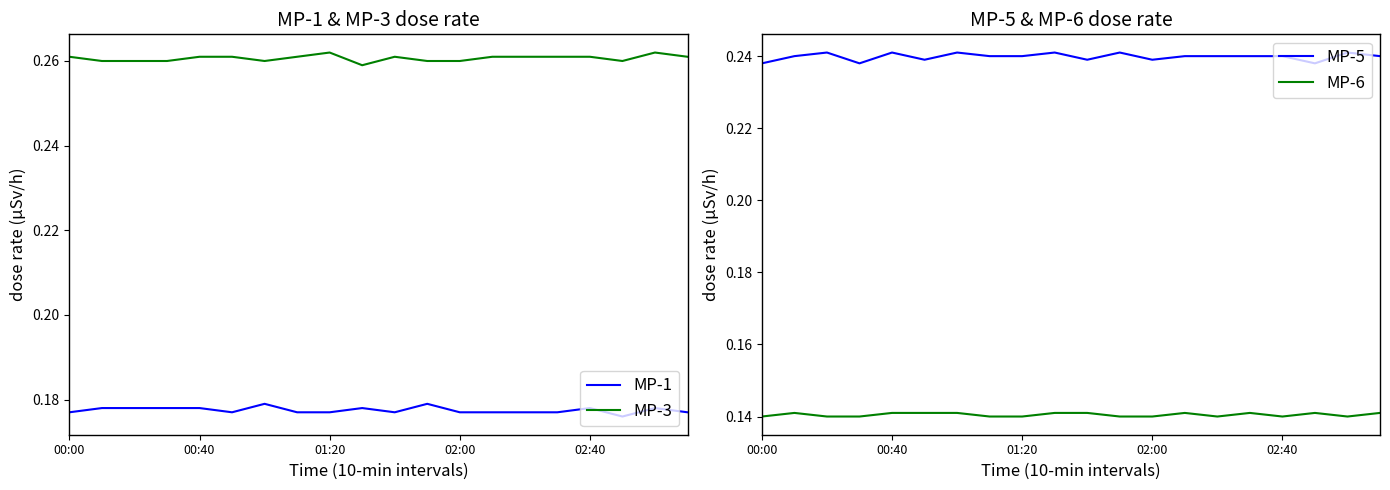

What is the value of the MP-6 point at the 6th from the left?

0.1